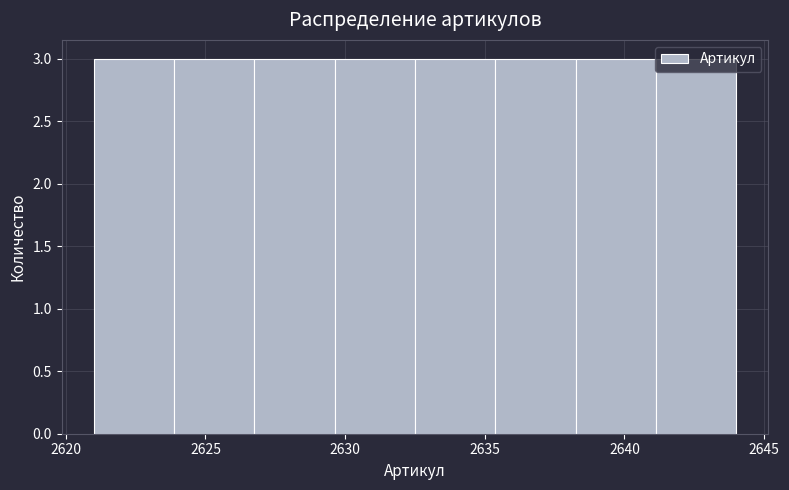

How tall is the bar that spans 2621.0 to 2624.0 on the x-axis? Neither the bar edges nor the heights are printed on the chart, so give them approximately, as read against the axes.

3